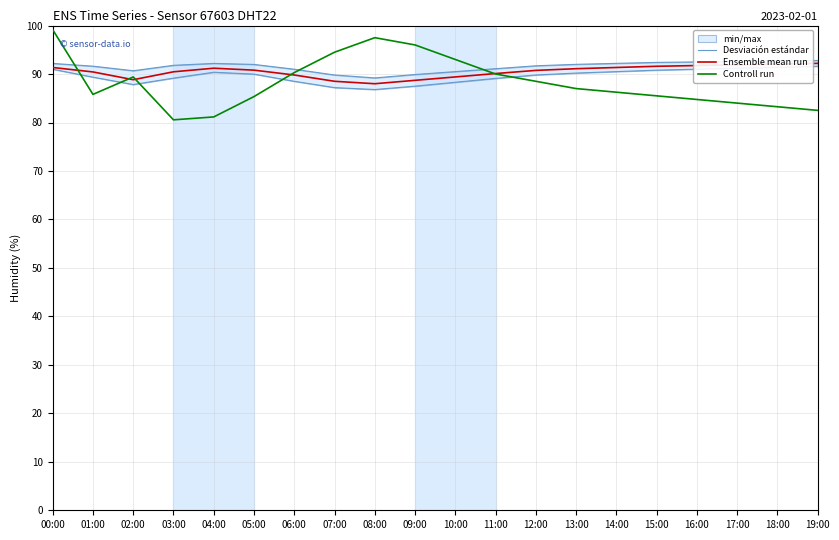

Between which two adjacent categories do Controll run and Desviación estándar first intersect?

00:00 and 01:00